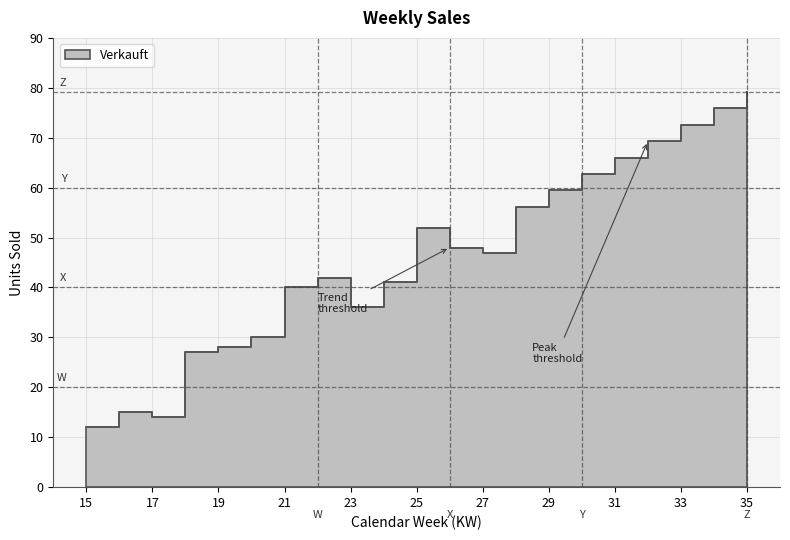

Reading left to right, what are all the values shown in this chart?

12.0	15.0	14.0	27.0	28.0	30.0	40.0	42.0	36.0	41.0	52.0	48.0	47.0	56.2	59.5	62.8	66.0	69.3	72.6	75.9	79.2